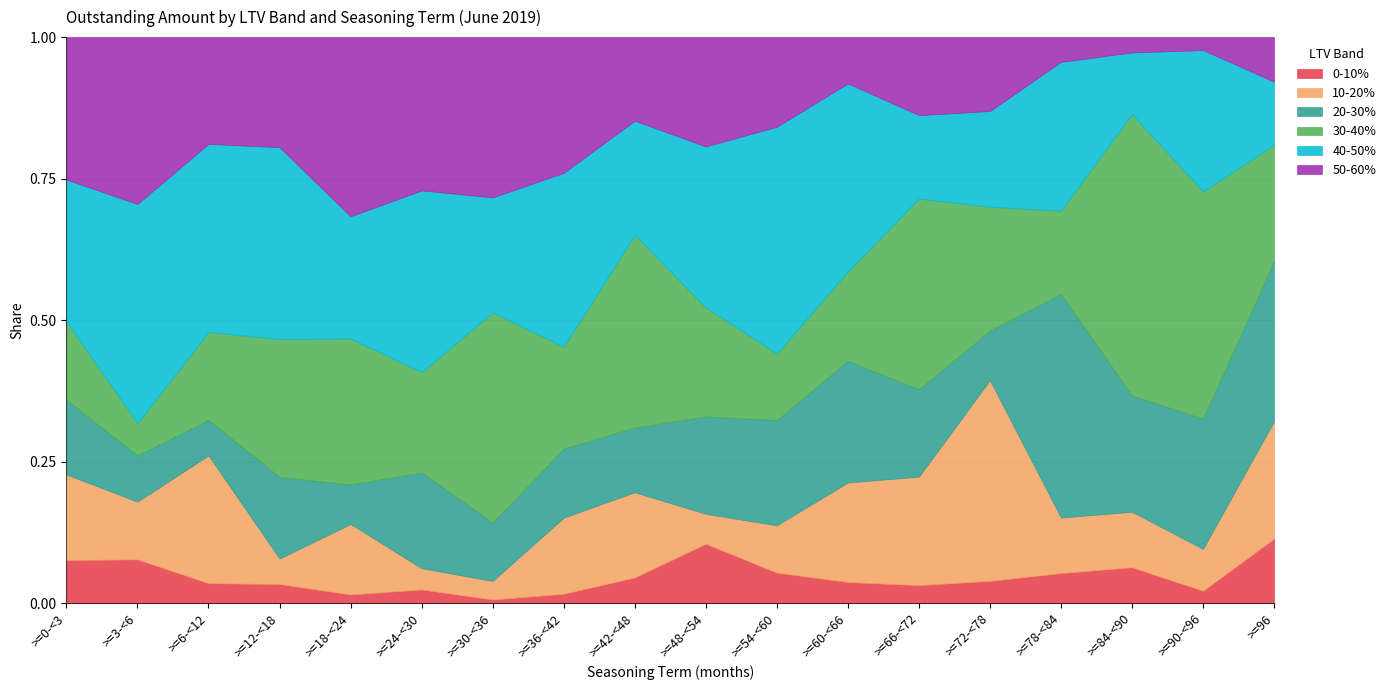

What is the total value across all series at >=3-<6?

1.0